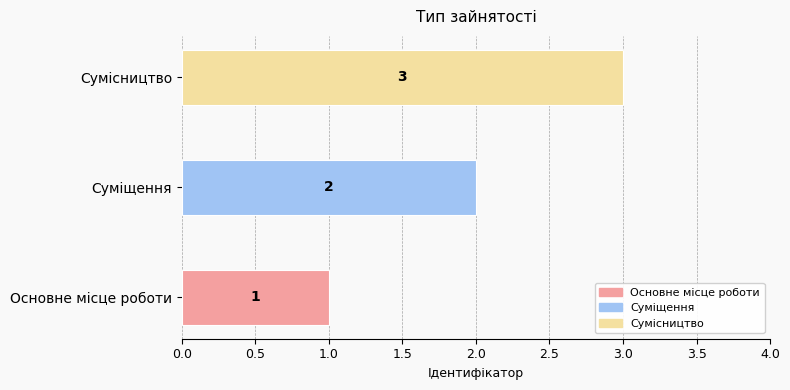

Reading left to right, extract all data points from this chart.

Основне місце роботи=1	Суміщення=2	Сумісництво=3